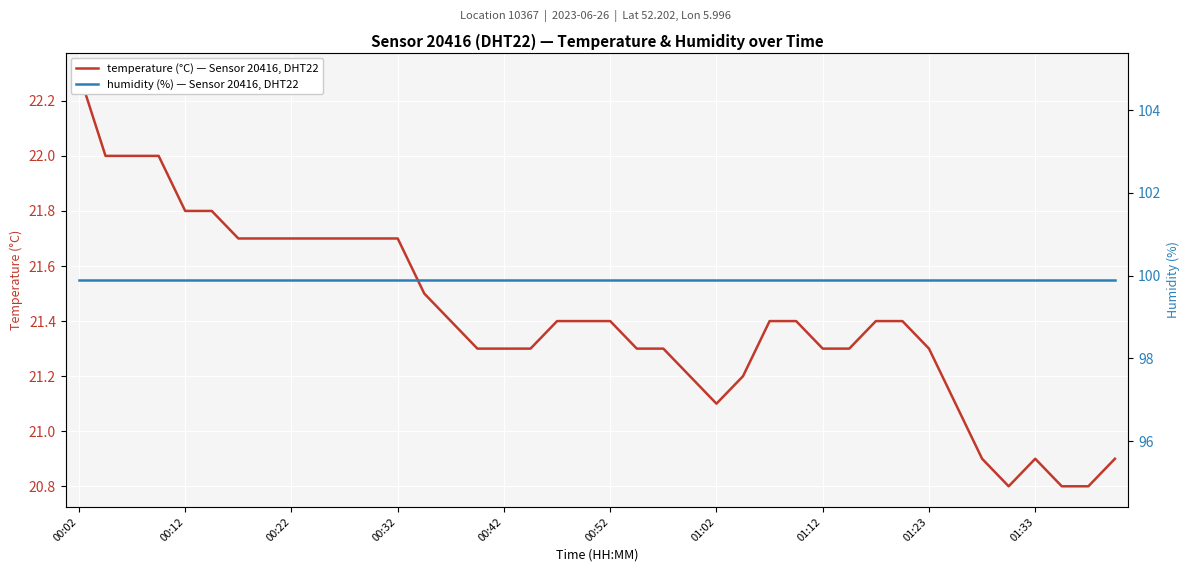

What position from the right is 21?

19